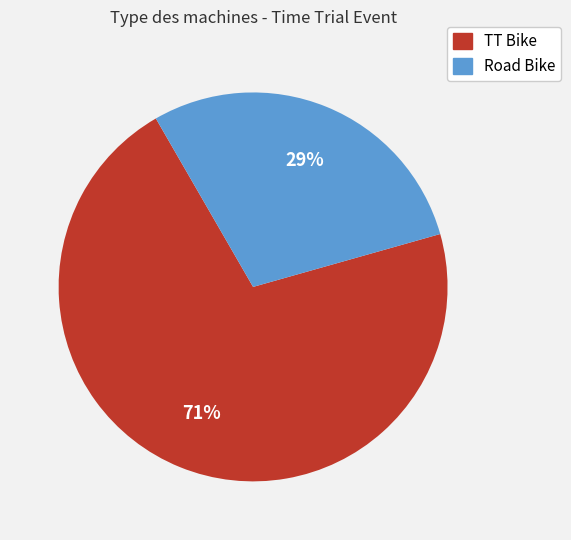

Which category has the biggest portion of the pie?

TT Bike